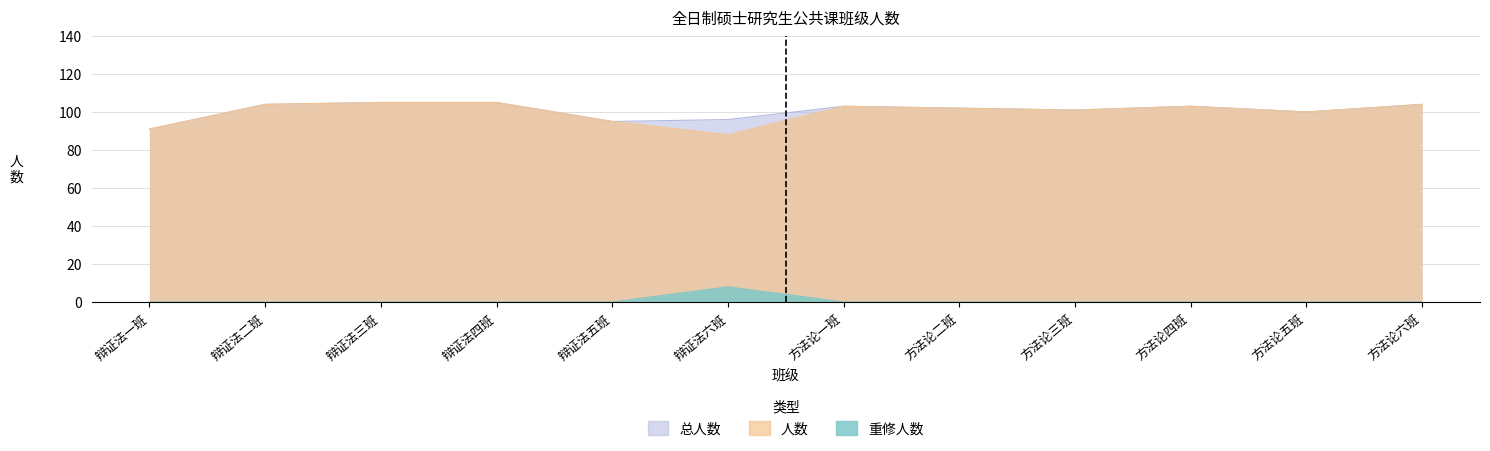

What is the difference between the highest and lowest values at 方法论一班?

103